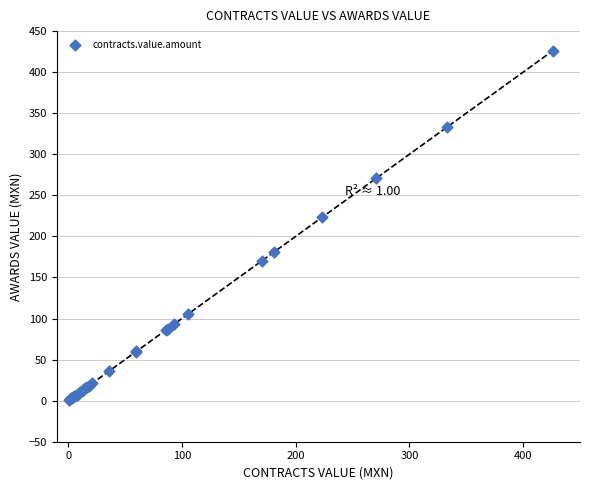

What Y value in the scatter plot is closest to 213?

223.5